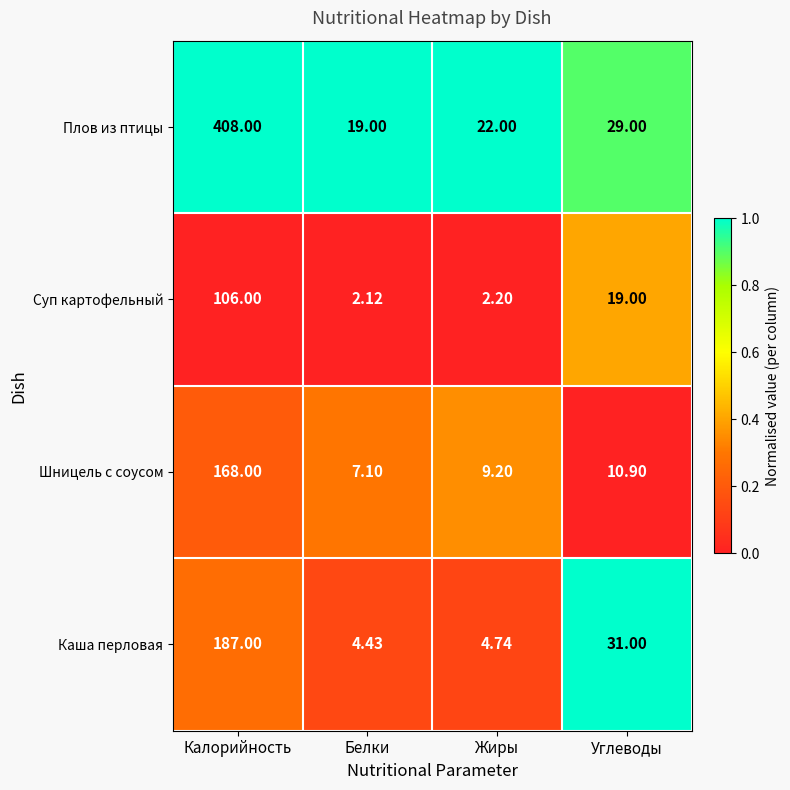

Where does the Шницель с соусом series first go above 10?

Калорийность